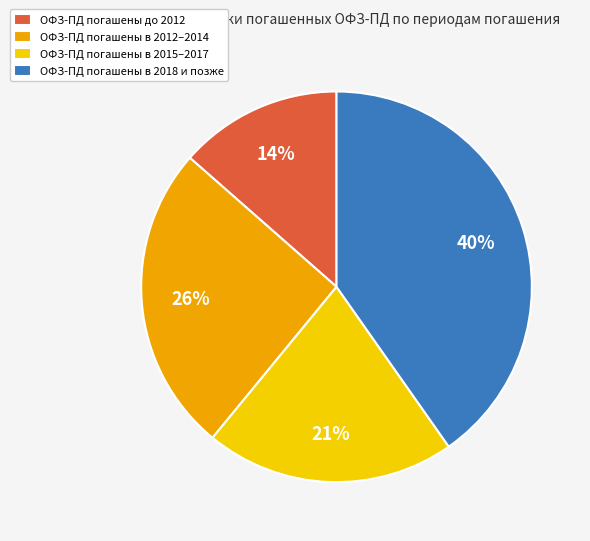

Is there a majority slice in this chart?

No